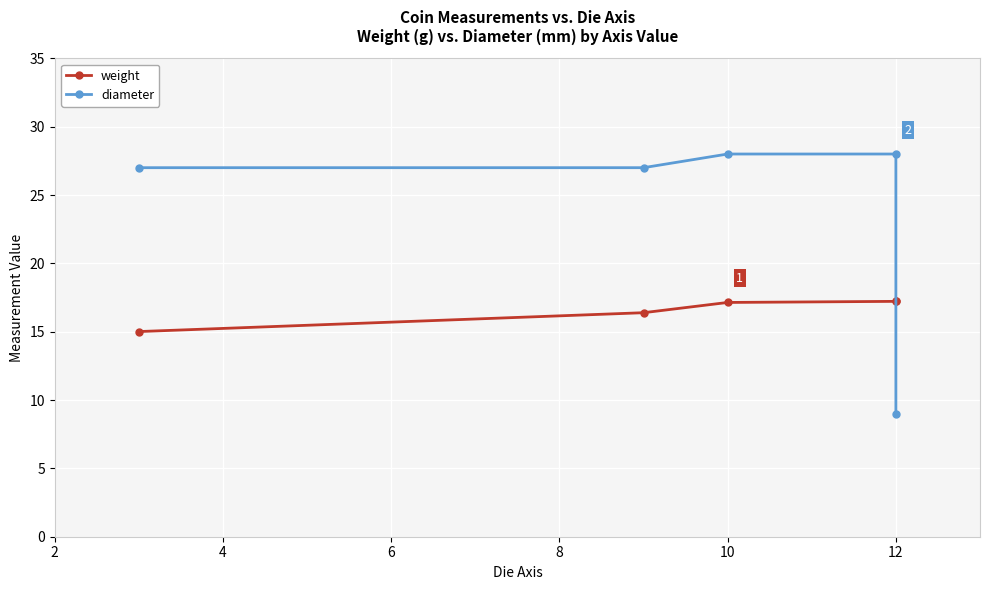

Between 8 and 10, which series saw the biggest shift?

diameter